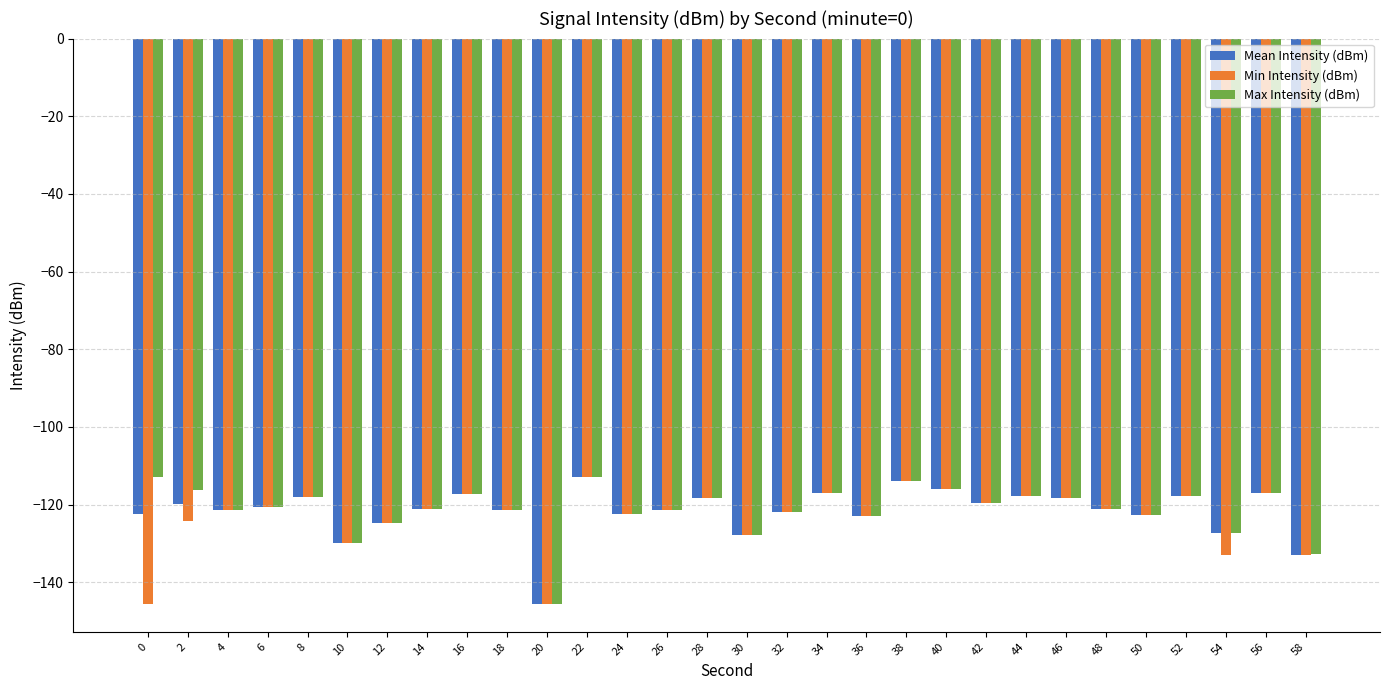

Count the number of data series in this chart.

3